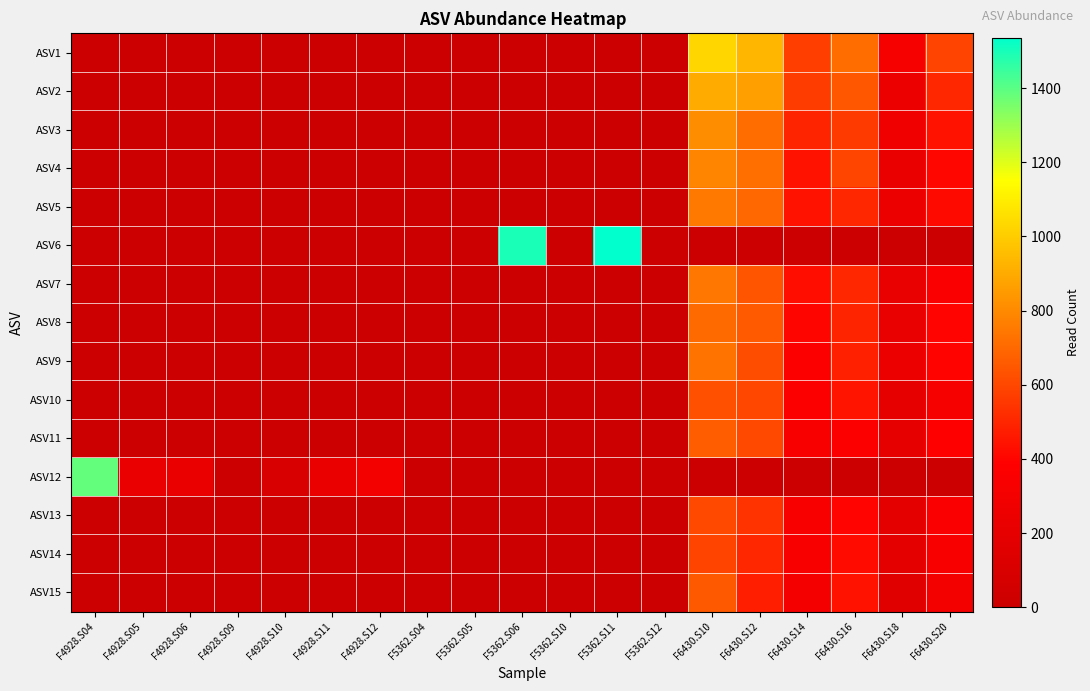

Which series has the widest spread of values?

ASV6